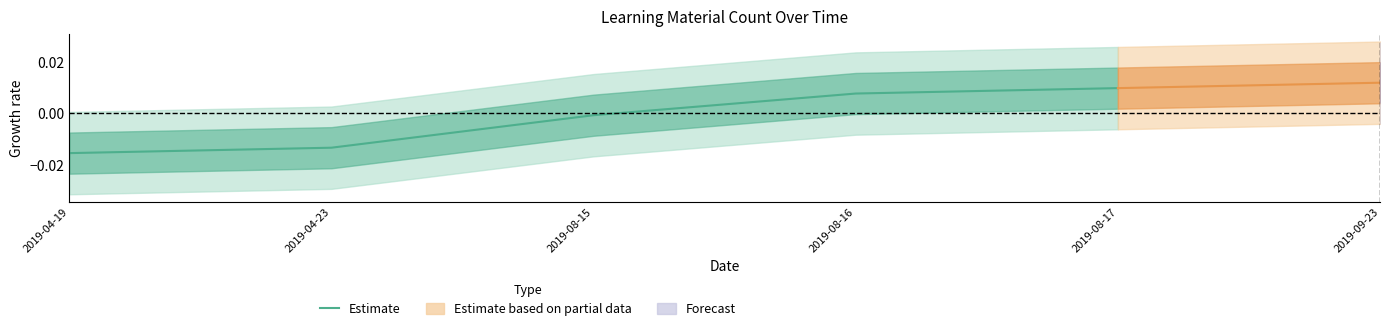

The value at 2019-08-17 is 0.0. True or false?

False